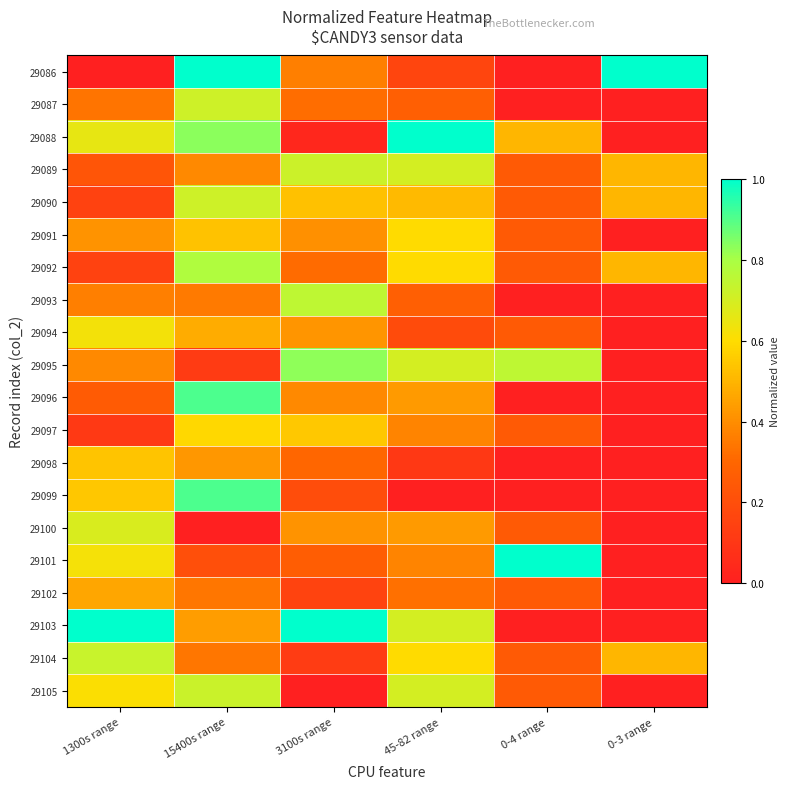

At how many categories does at least one series exceed 0?

6